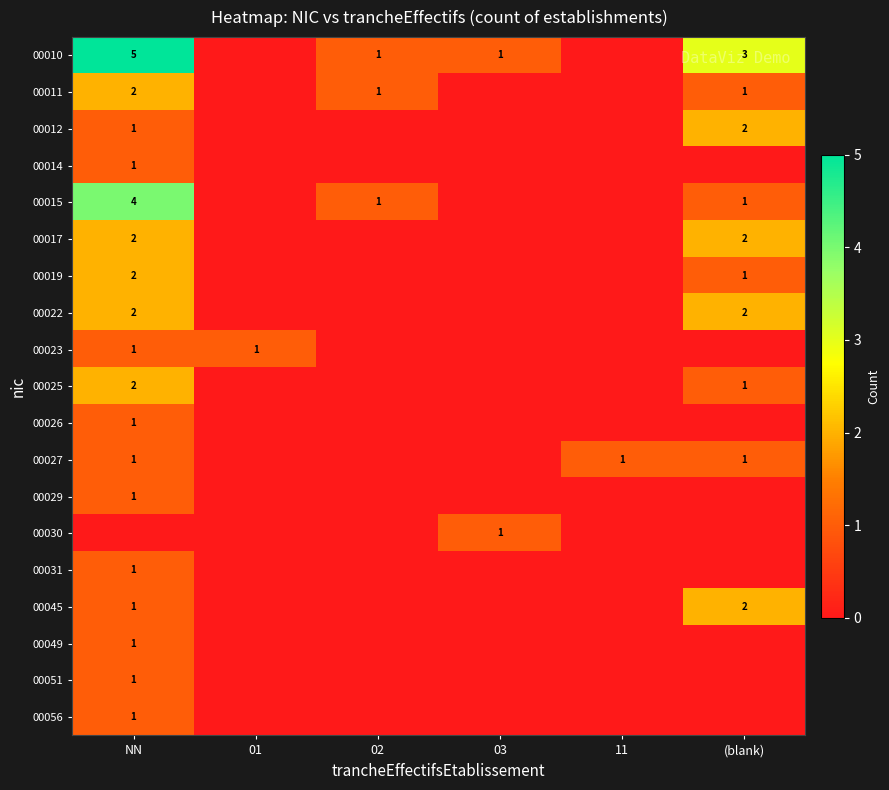

Is it true that 00019 equals 0 at (blank)?

False